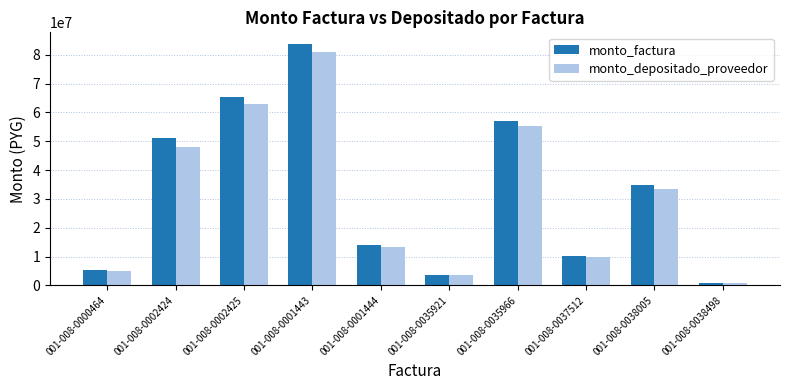

Is the value of monto_factura at 001-008-0038498 greater than the value of monto_depositado_proveedor at 001-008-0038005?

No